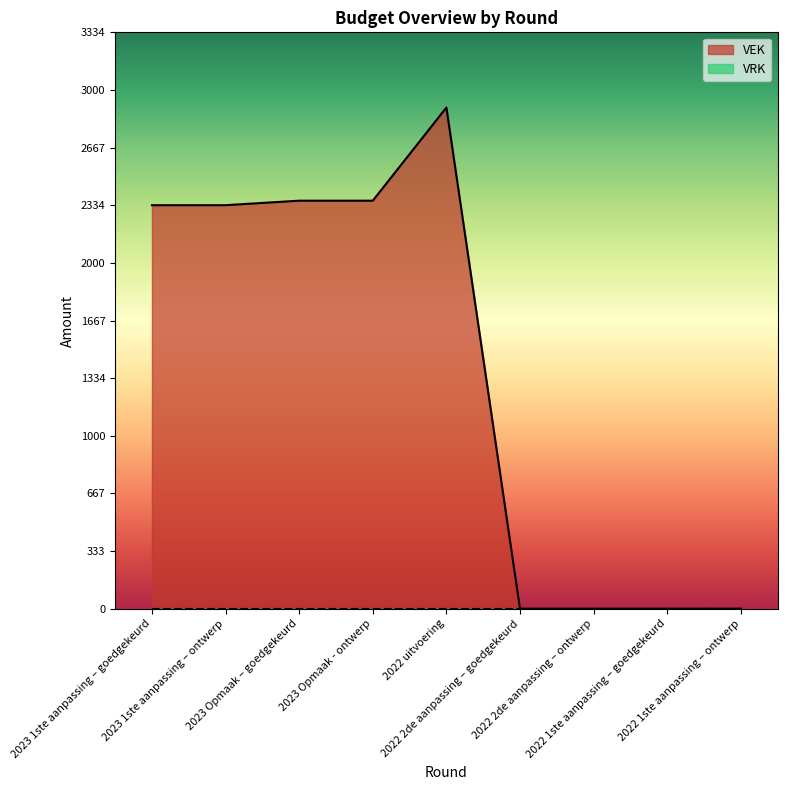

Which category has the lowest value across all series?

2022 2de aanpassing – goedgekeurd